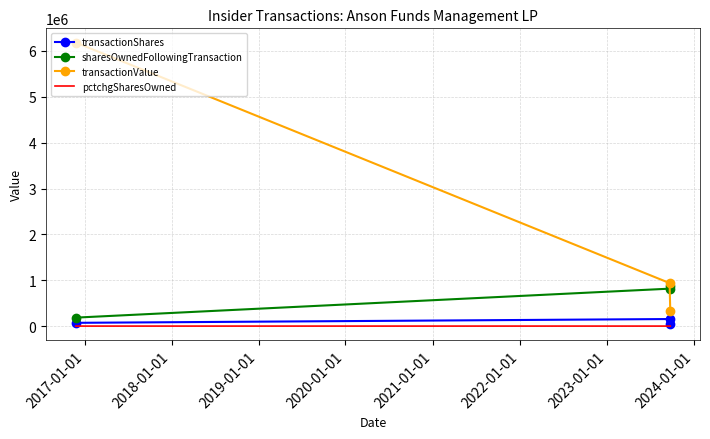

Which series has the largest range (max minus min)?

transactionValue